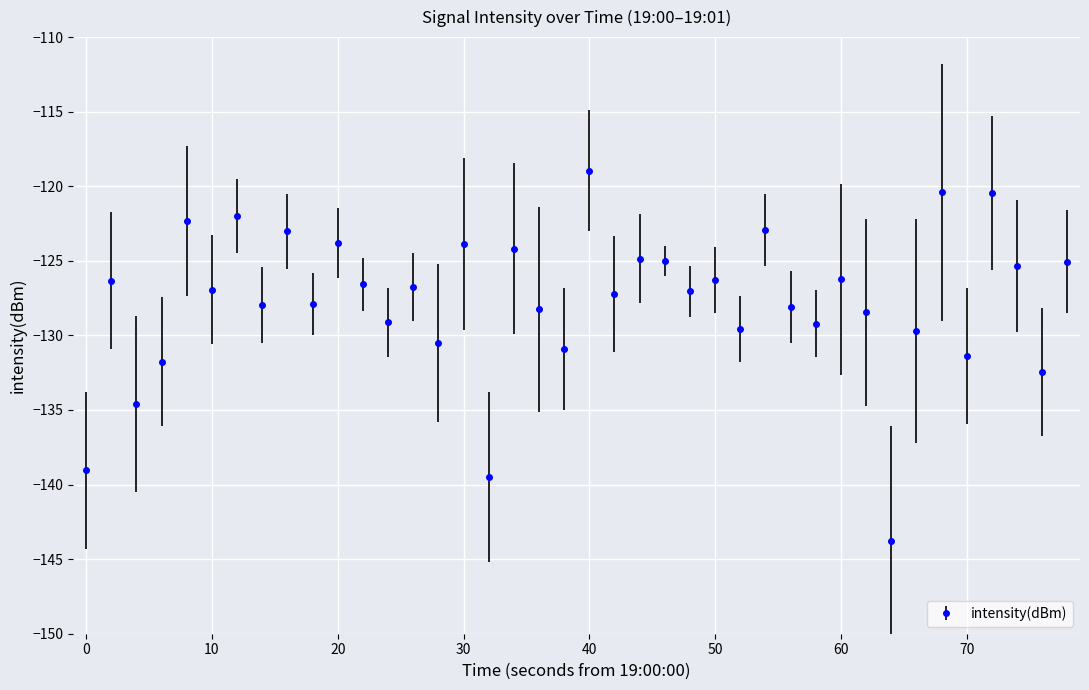

What is the difference between the maximum and minimum values?

24.8